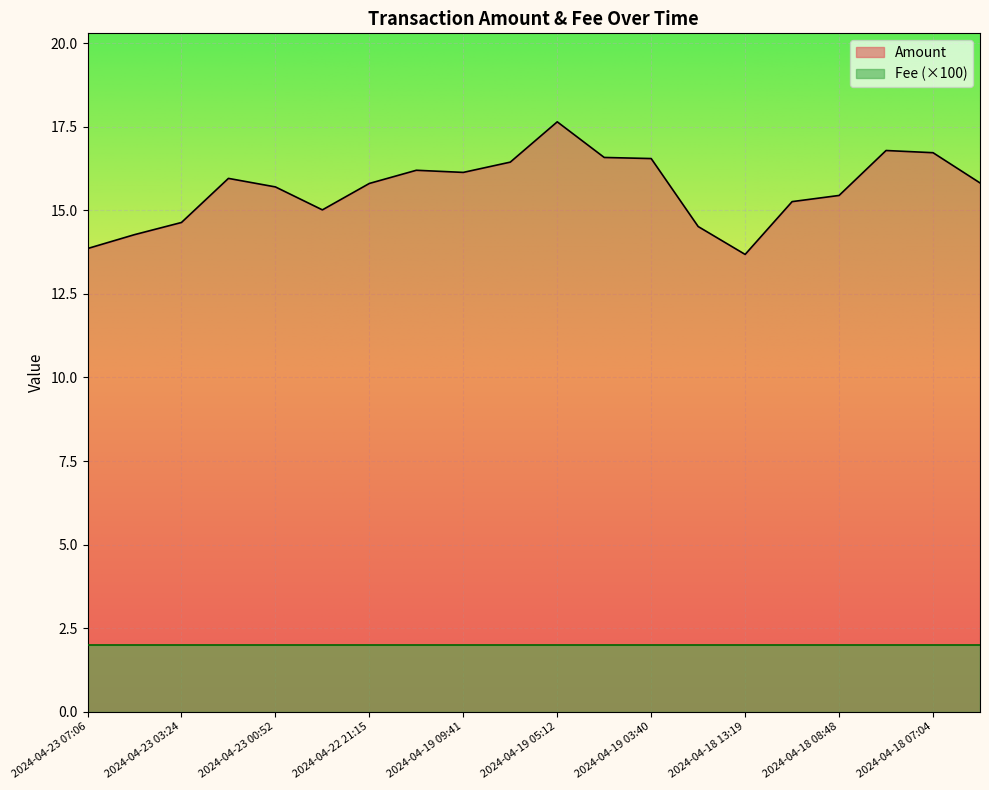

What is the sum of the values at 2024-04-22 22:08 and 2024-04-19 04:25?

31.6